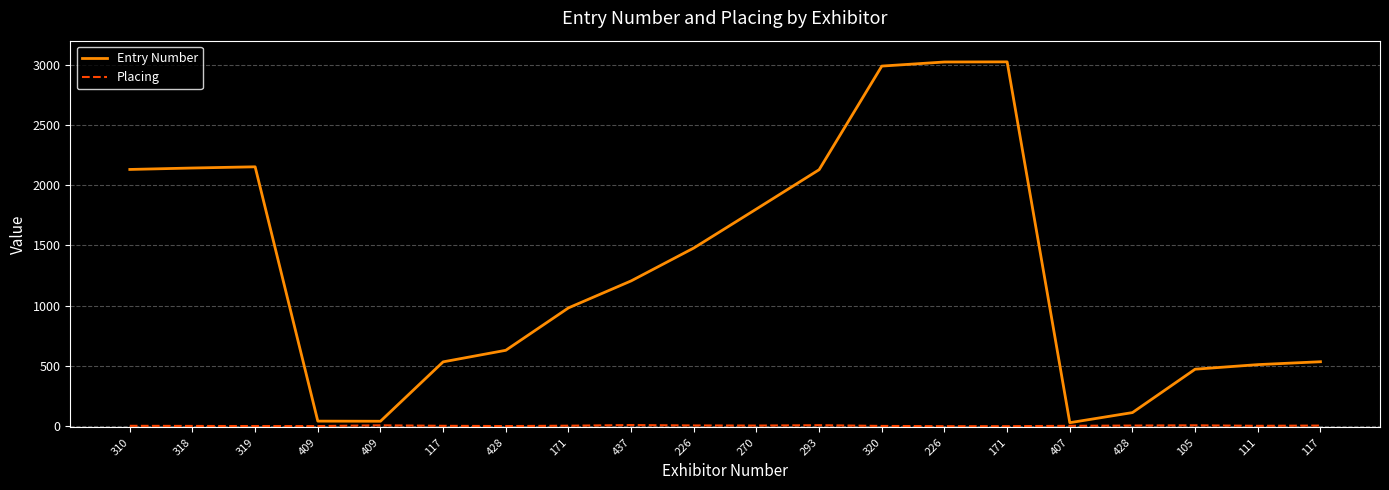

Does the chart display data point markers on the line(s)?

No